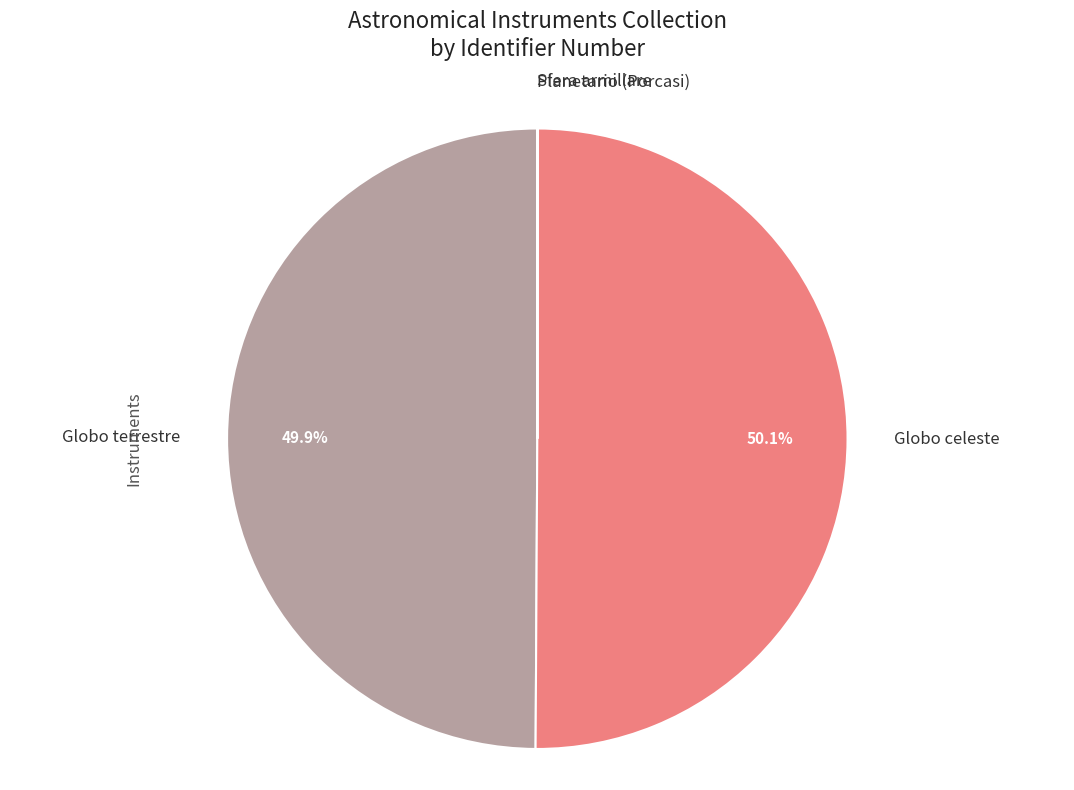

Count the number of slices in the pie.

4